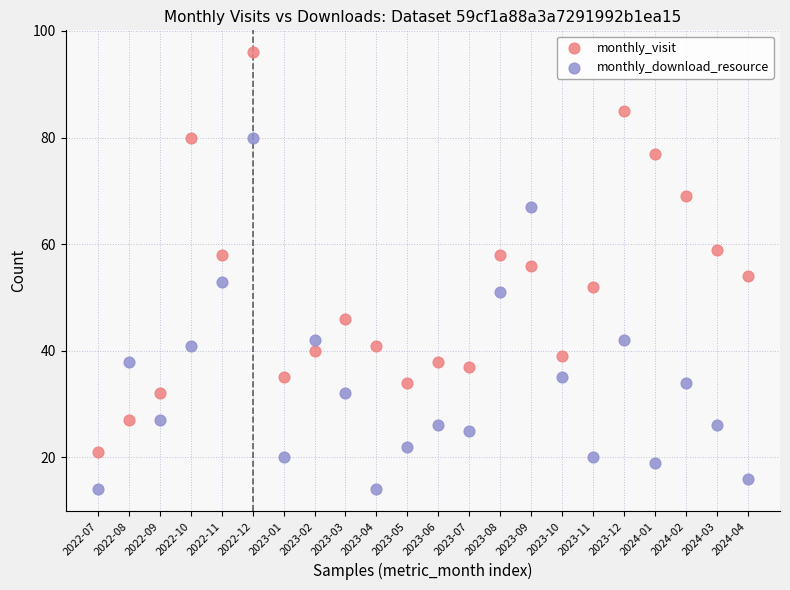

Which series has the largest Y range (max minus min)?

monthly_visit